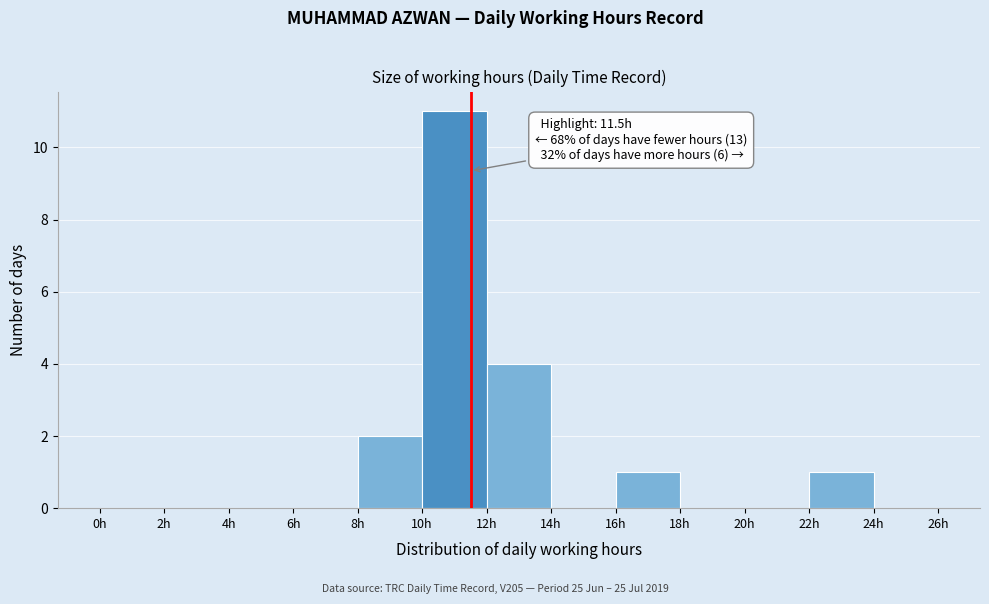

Over which range of the x-axis is the bar tallest?

10 to 12